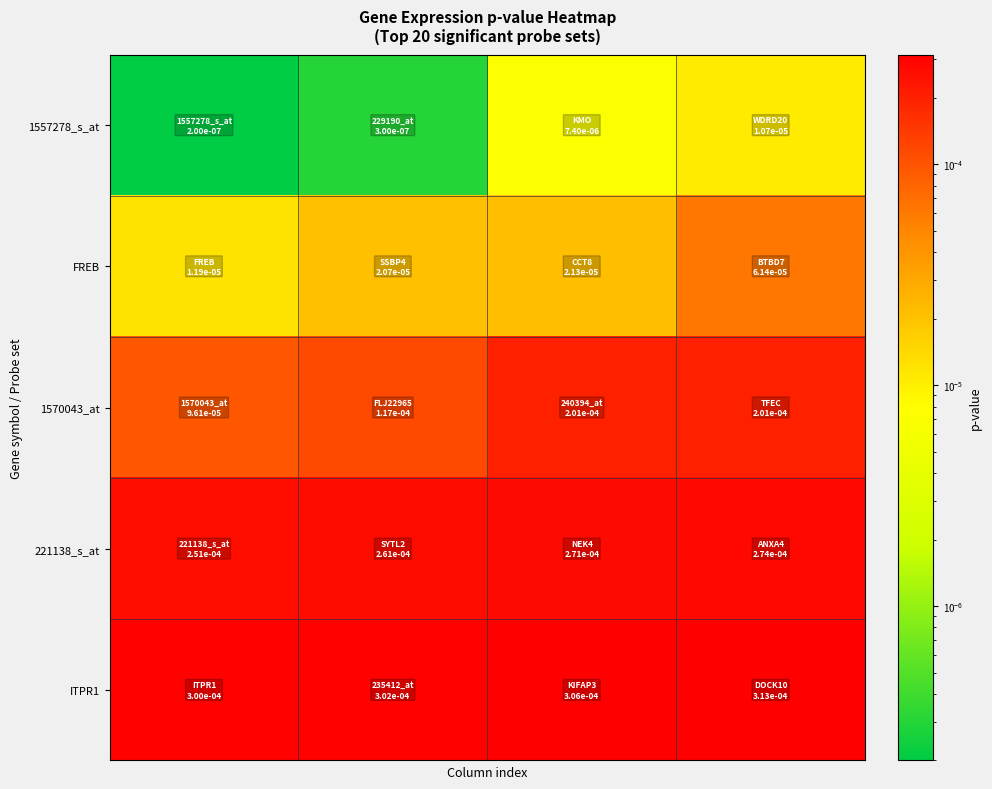

Which series has the largest range (max minus min)?

1570043_at